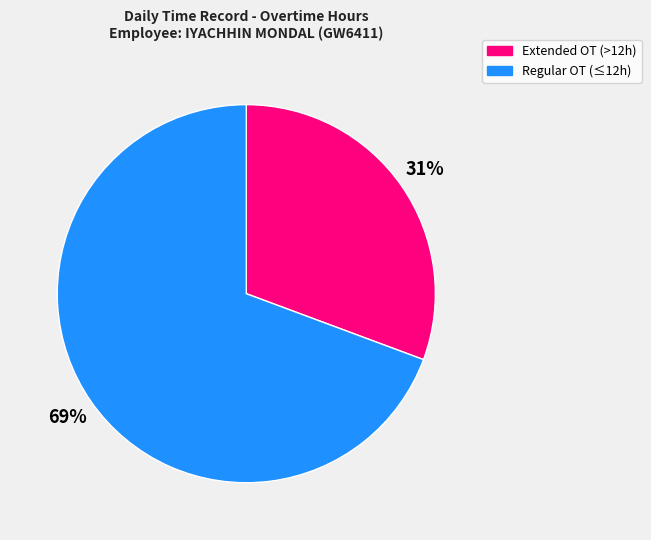

Is there any slice that represents more than half of the pie?

Yes